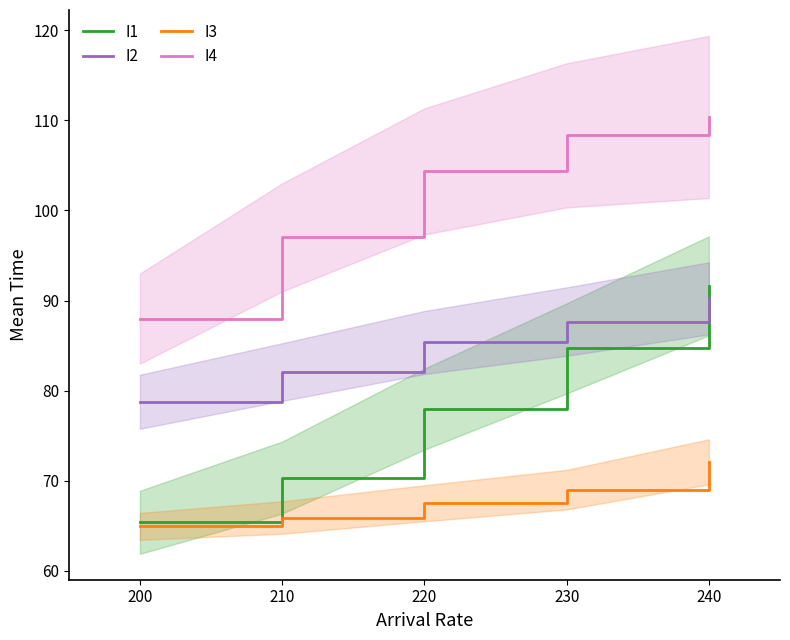

What is the difference between the maximum and second lowest values in the I3 series?

6.2